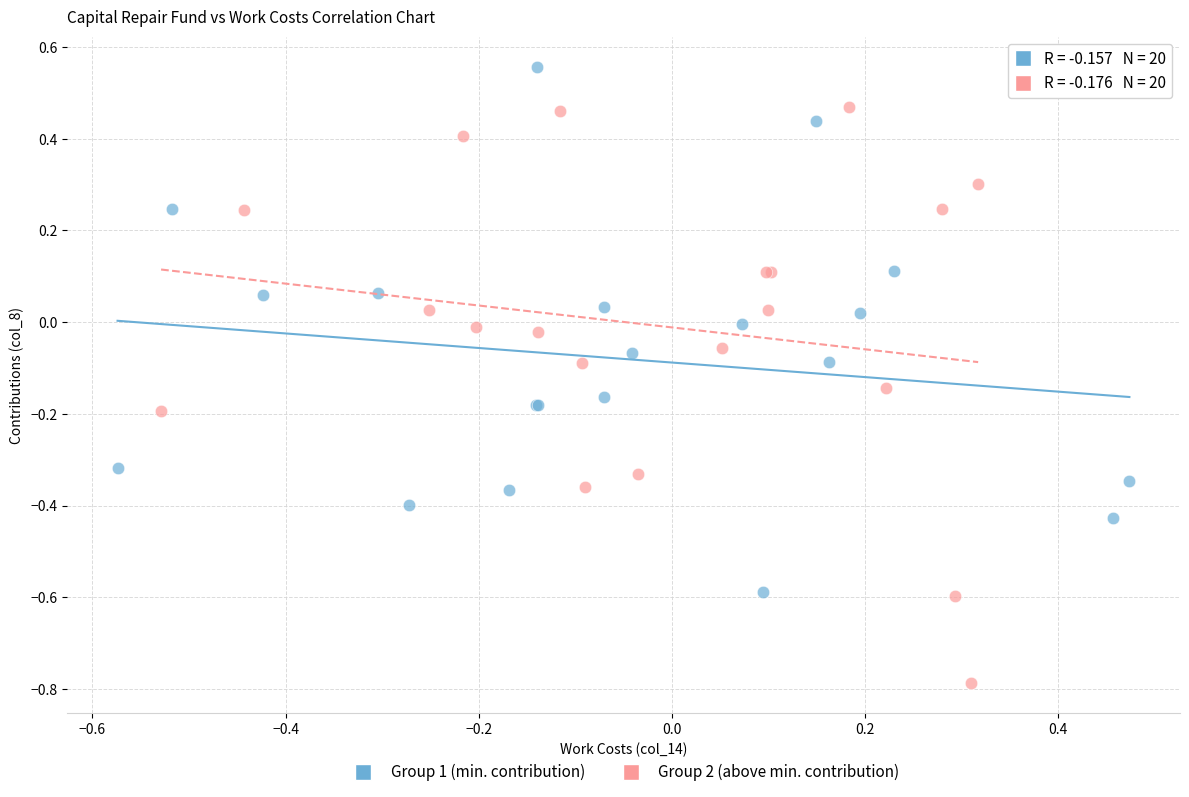

Which series contains the highest Y value?

Group 1 (min. contribution)